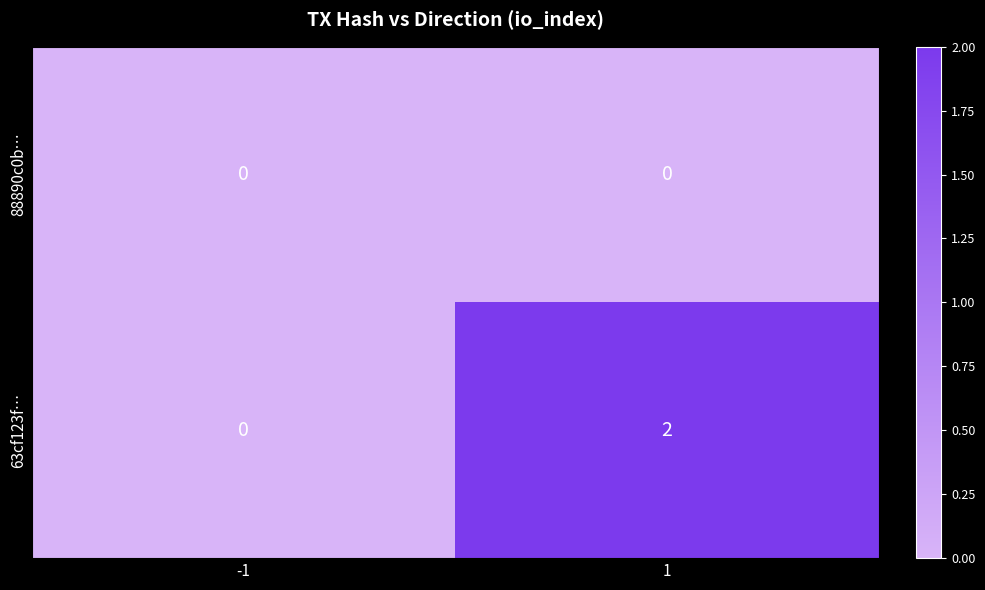

Is the value of 88890c0b… at -1 greater than the value of 63cf123f… at 1?

No